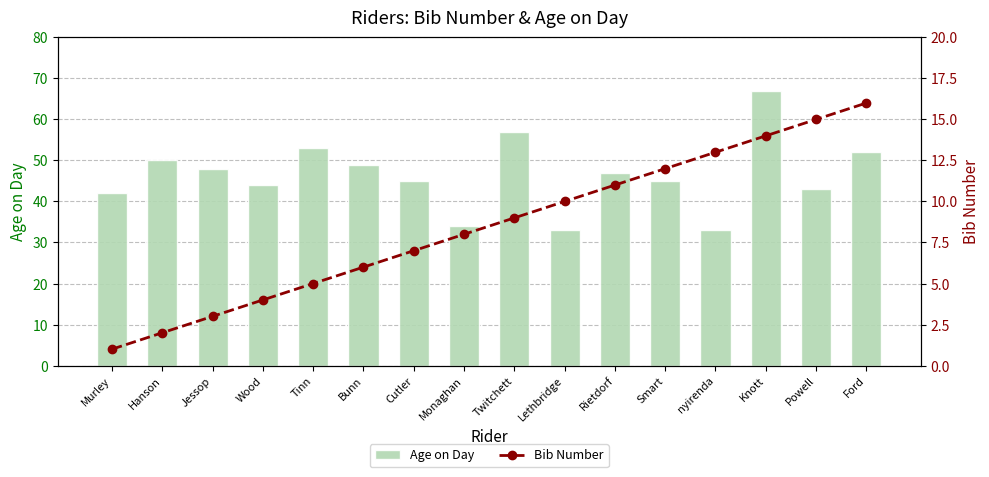

What position from the left is Knott?

14